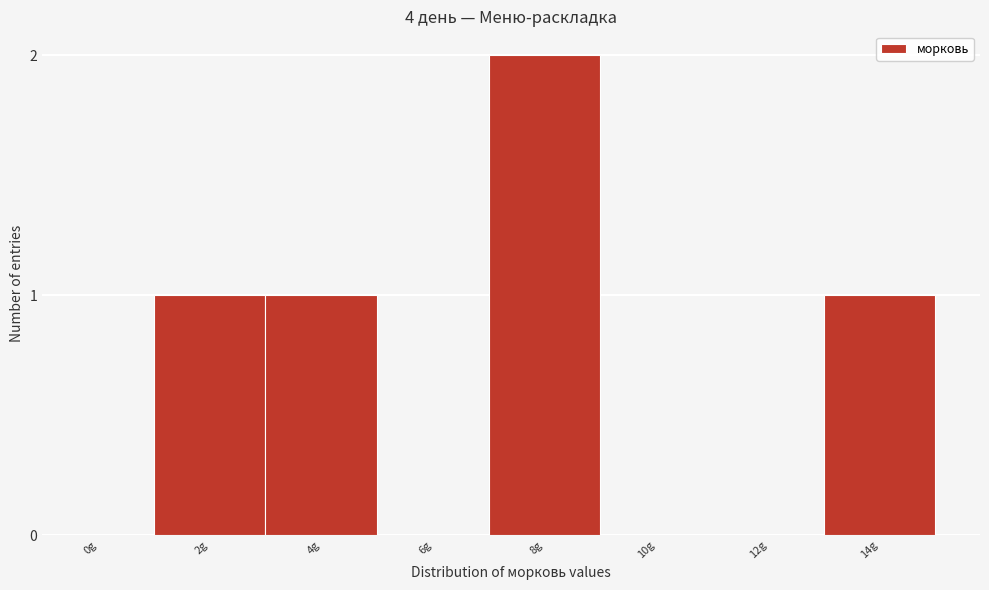

Reading left to right, list all the values displayed in this chart.

0g=0	2g=1	4g=1	6g=0	8g=2	10g=0	12g=0	14g=1